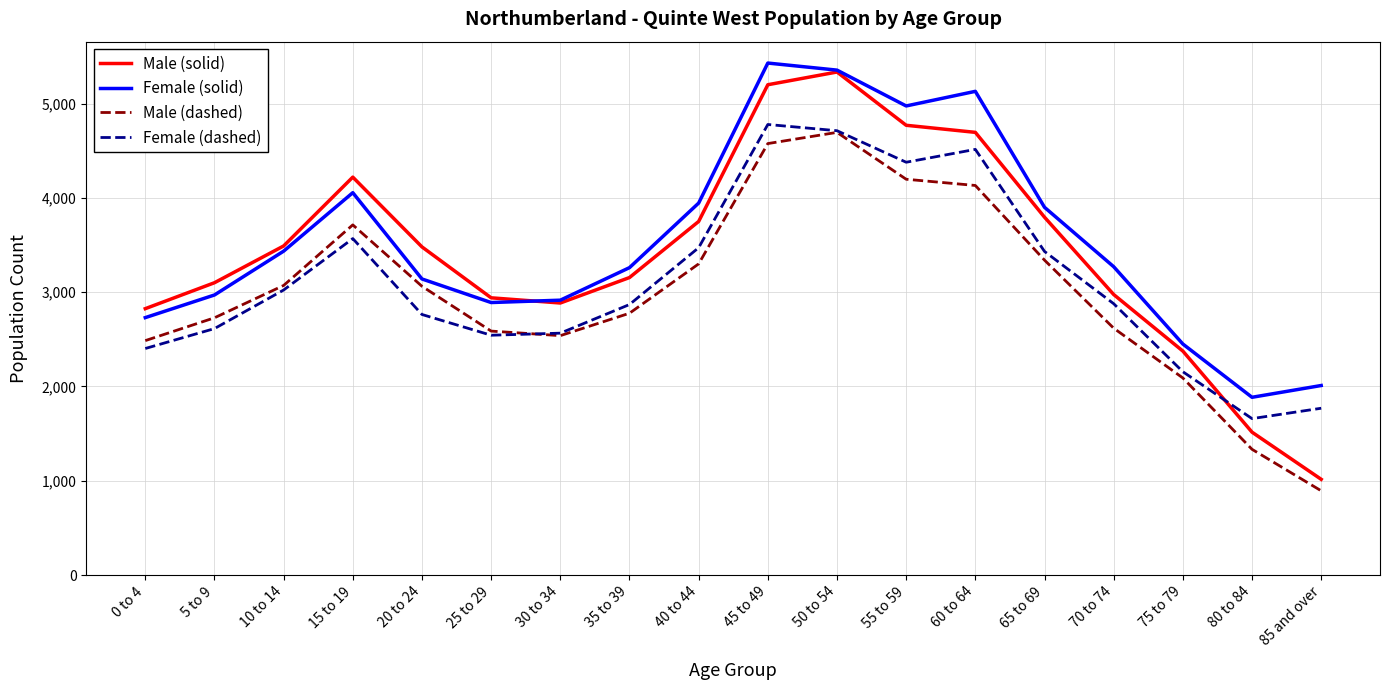

Which series has the largest range (max minus min)?

Male (solid)